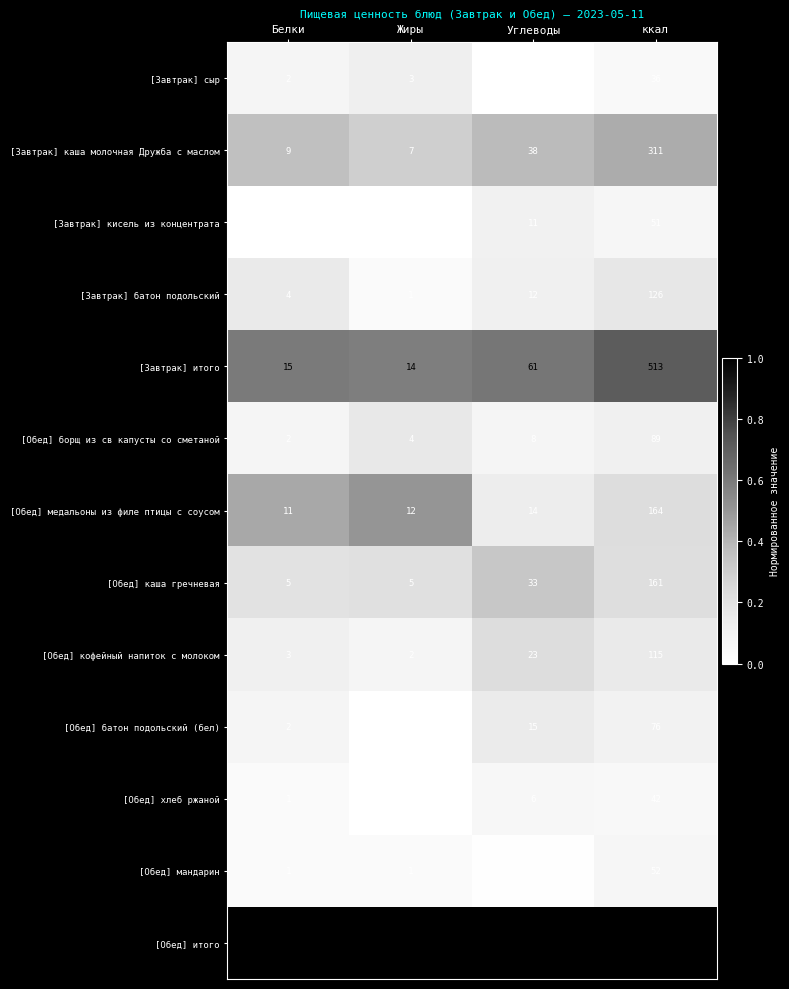

Rank the series by their maximum value, from lowest to highest.

[Завтрак] сыр, [Обед] хлеб ржаной, [Завтрак] кисель из концентрата, [Обед] мандарин, [Обед] батон подольский (бел), [Обед] борщ из св капусты со сметаной, [Обед] кофейный напиток с молоком, [Завтрак] батон подольский, [Обед] каша гречневая, [Обед] медальоны из филе птицы с соусом, [Завтрак] каша молочная Дружба с маслом, [Завтрак] итого, [Обед] итого